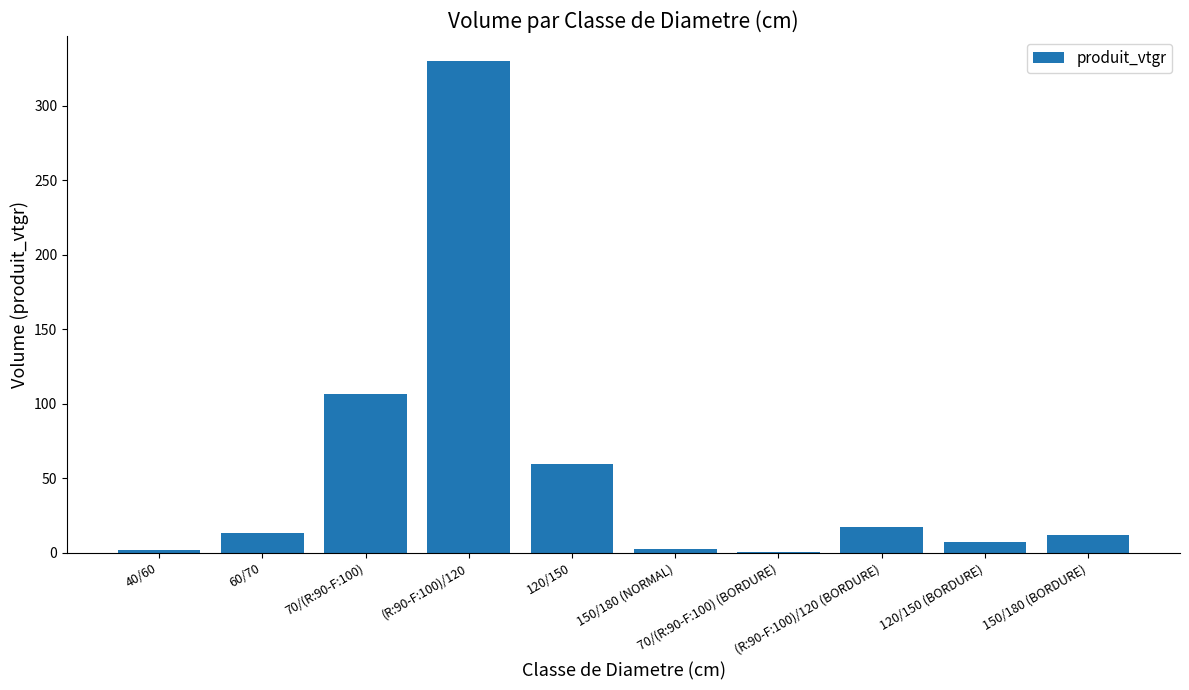

What is the greatest value displayed?

330.2